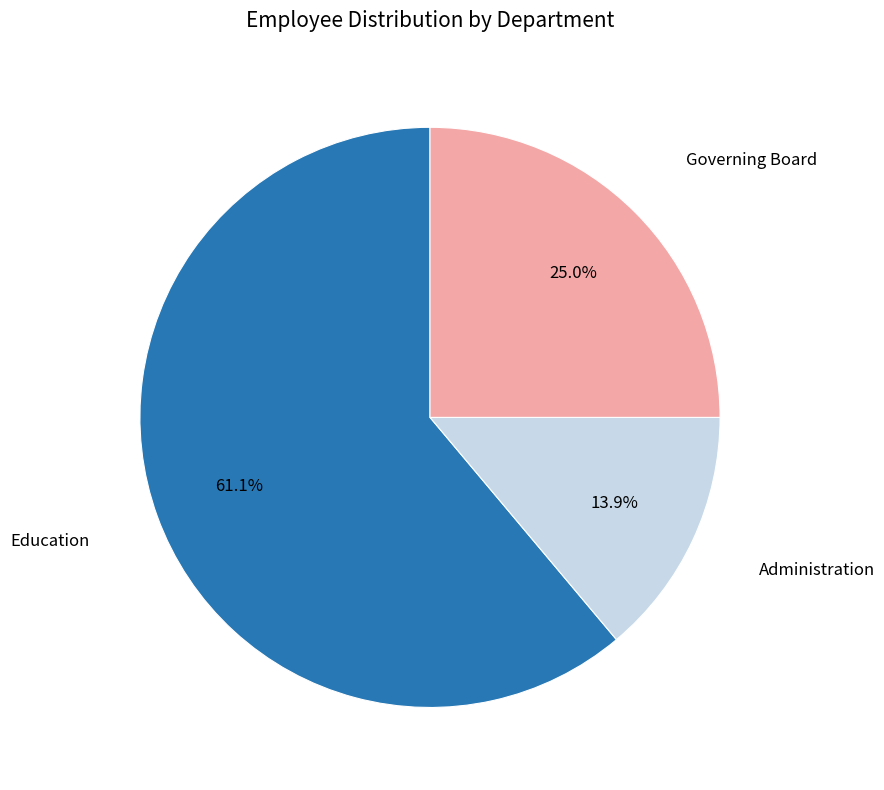

Does any single category account for the majority?

Yes